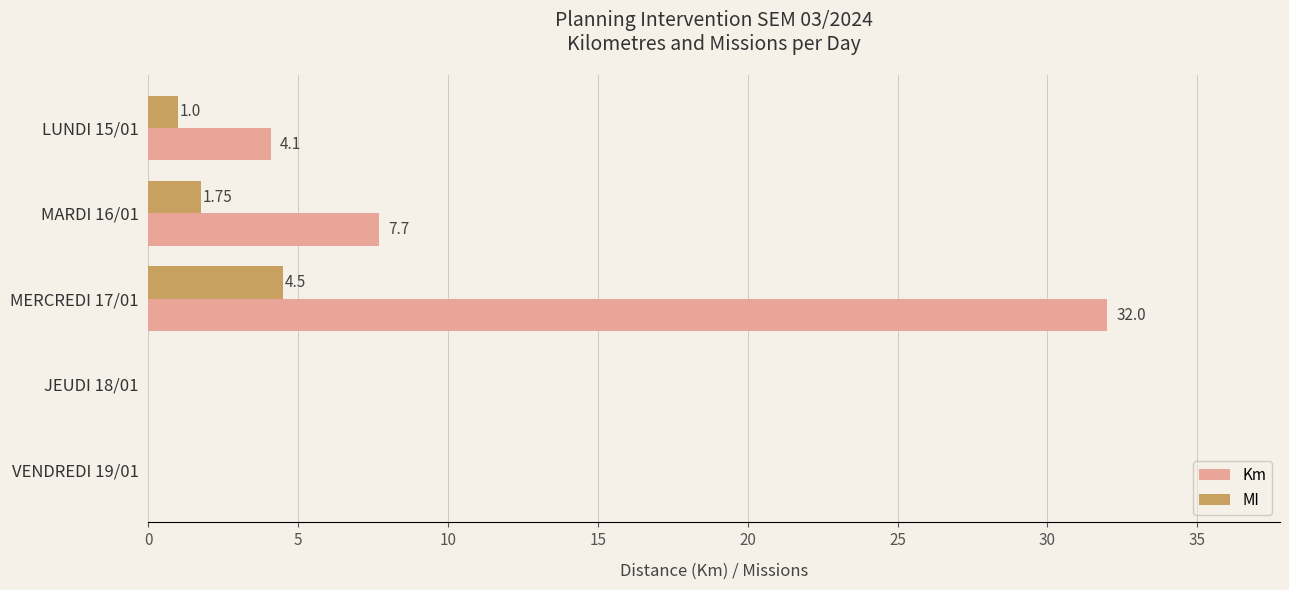

Which series changed the most between MERCREDI 17/01 and JEUDI 18/01?

Km